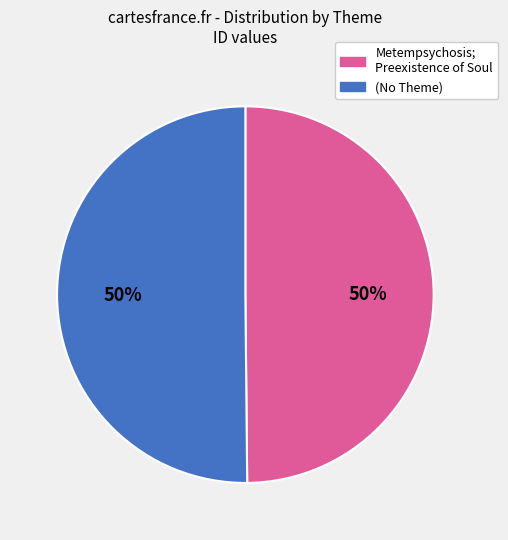

Is it true that Metempsychosis; Preexistence of Soul is 57% of the pie?

False